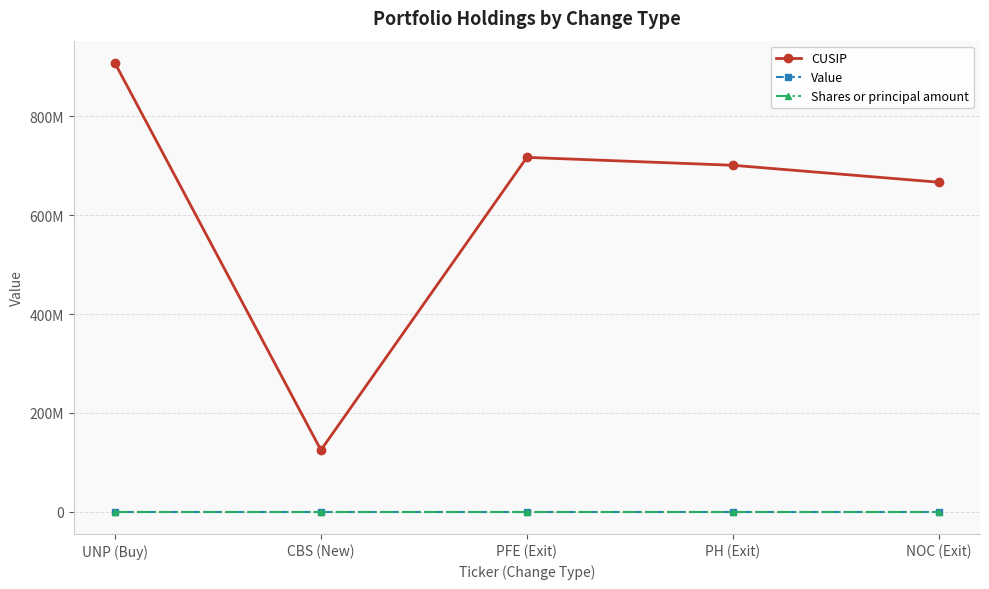

True or false: CUSIP and Shares or principal amount intersect in this chart.

False